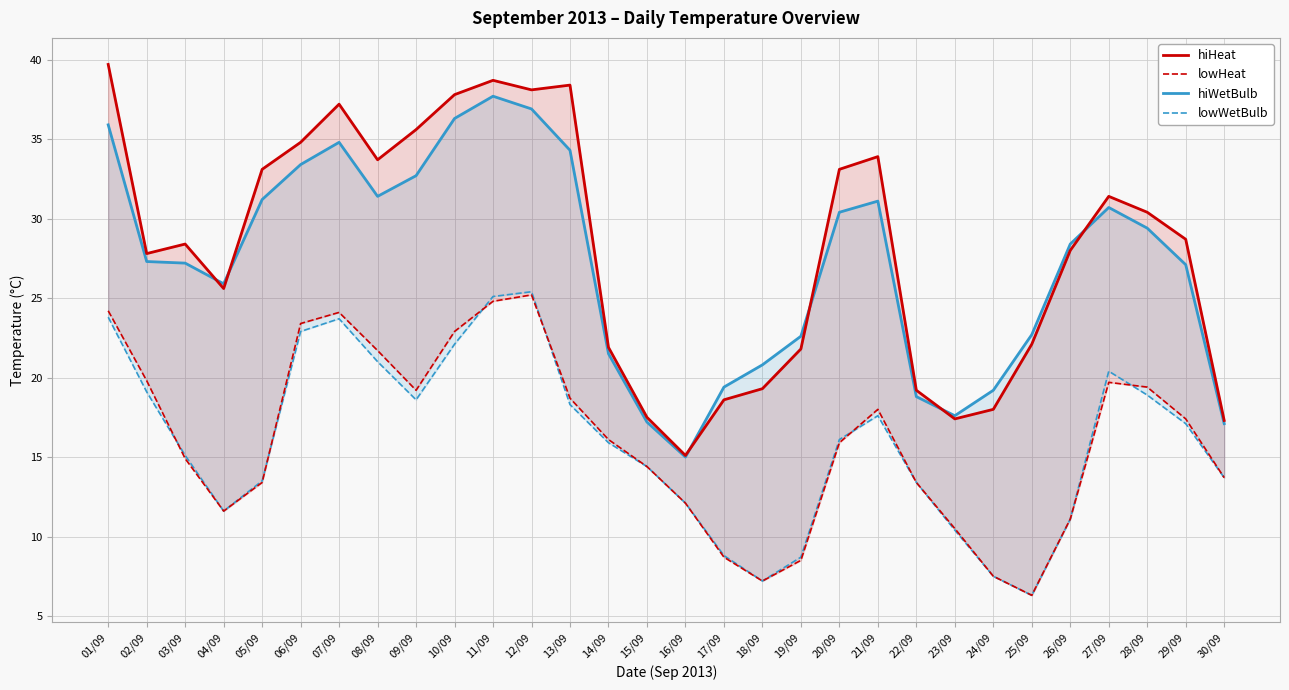

Which has a higher value, 16/09 or 05/09?

05/09